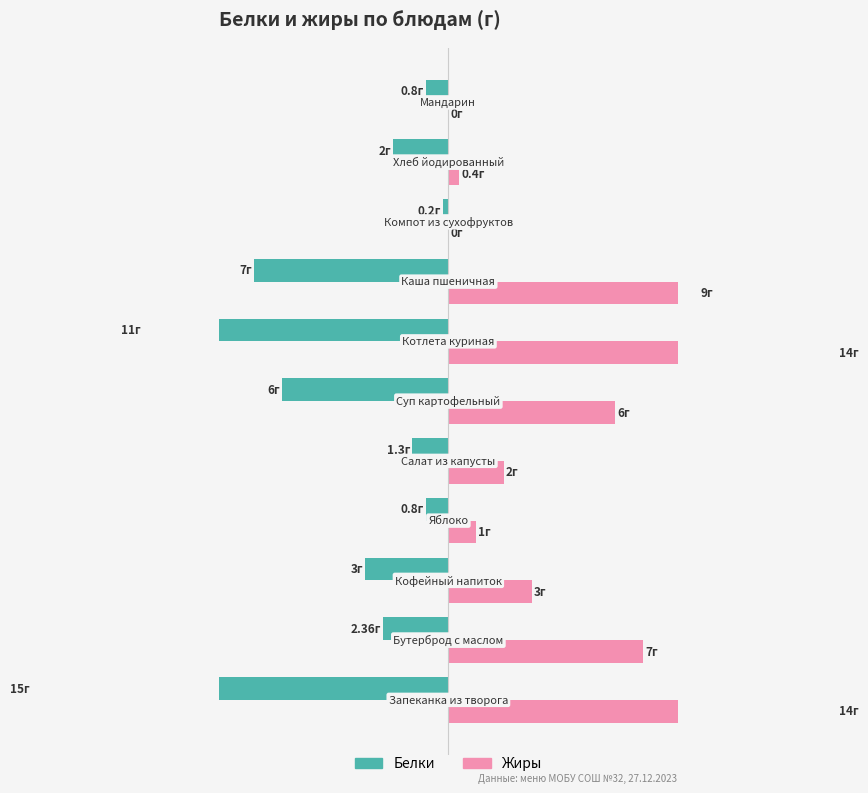

How many bars are there in total?

22